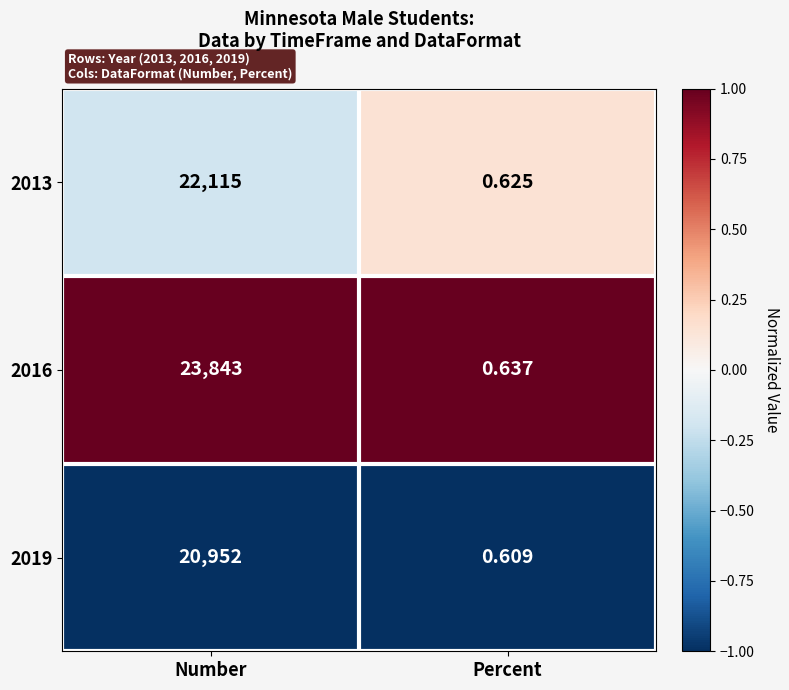

Which series changed the most between Number and Percent?

2016